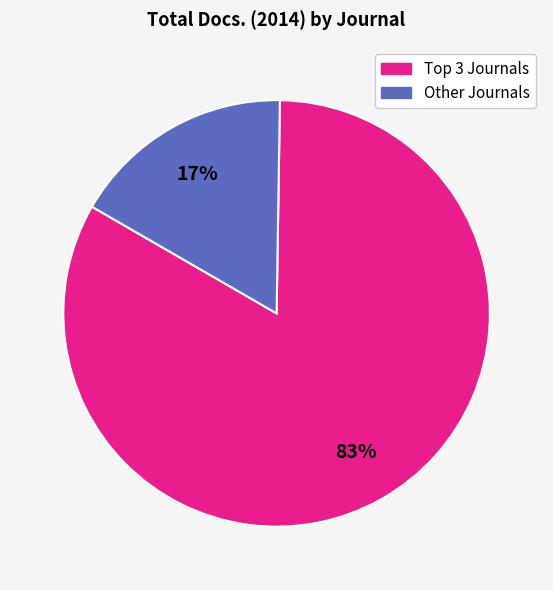

How many slices are in this pie chart?

2